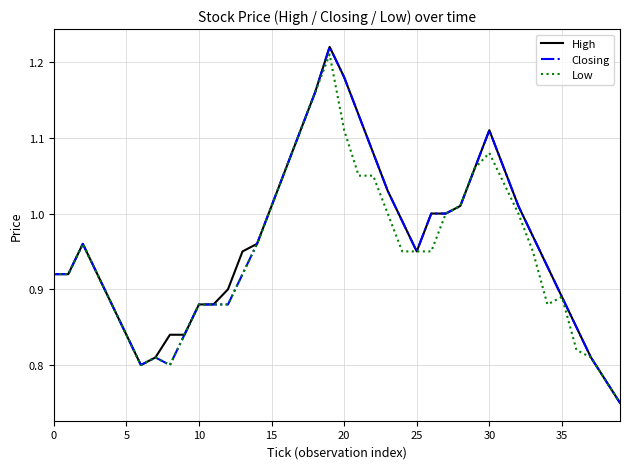

What is the average value of the Closing series?

1.0